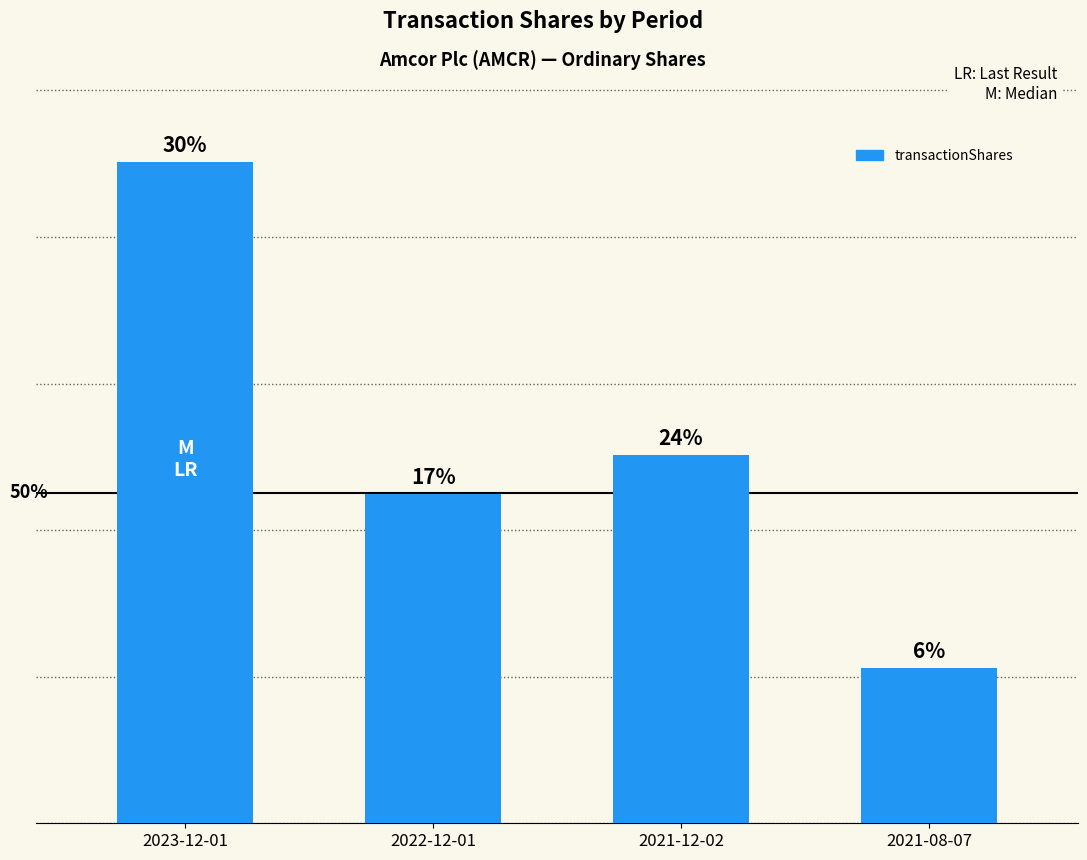

Are the bars horizontal?

No